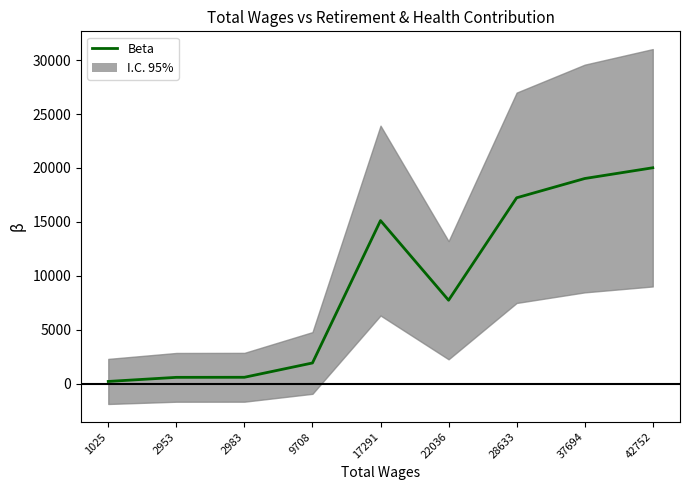

What is the smallest value displayed?

202